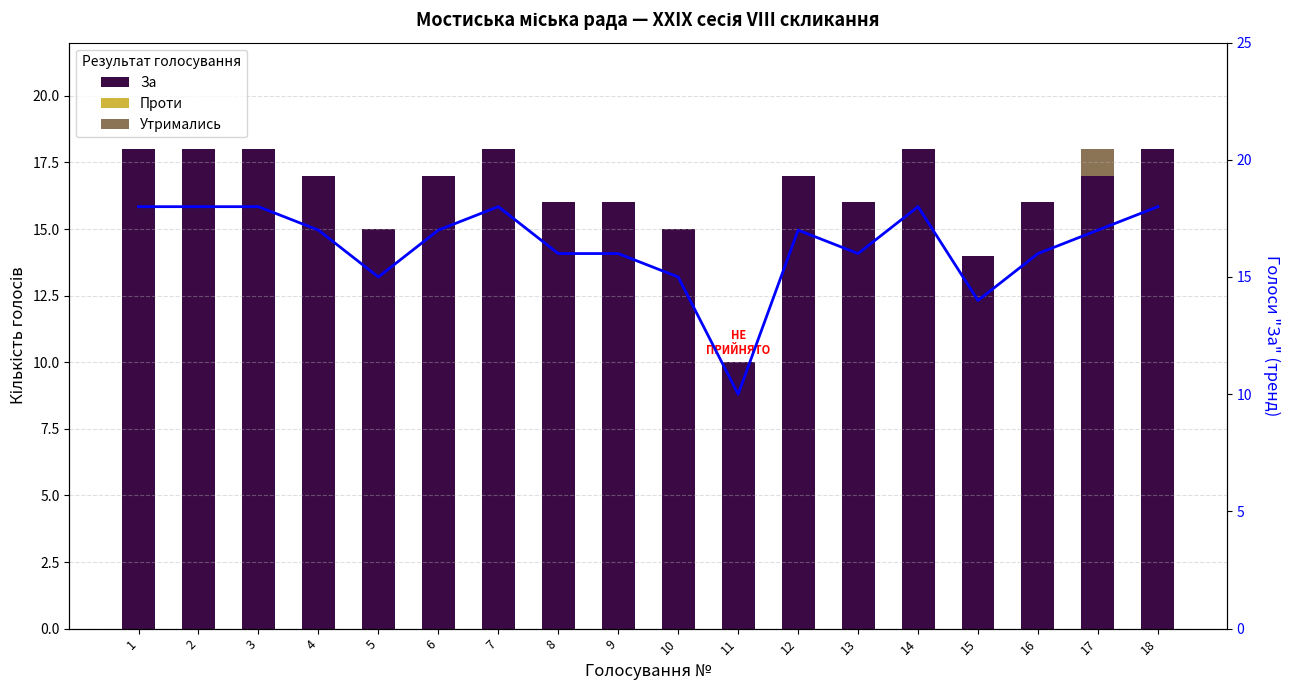

Which has a higher value, 13 or 8?

13